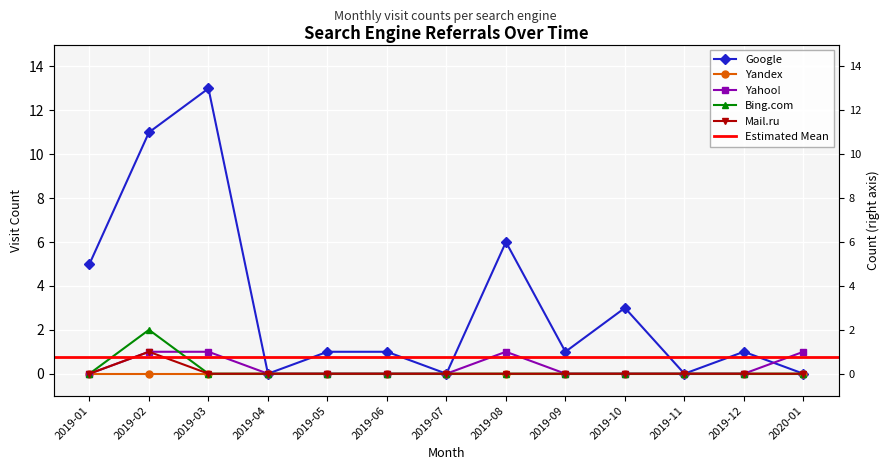

At which category is the sum across all series the highest?

2019-02